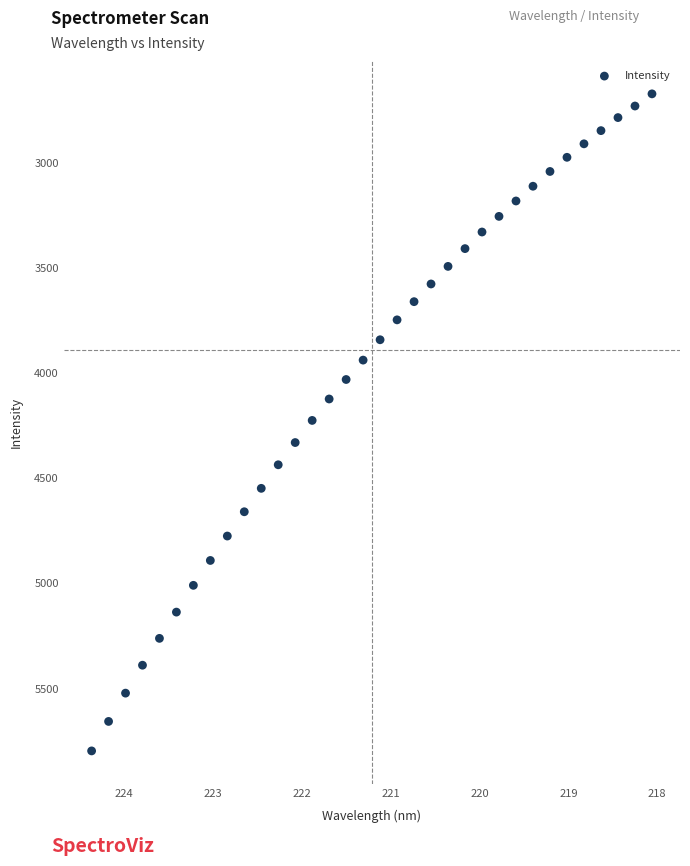

What is the range of X values (max minus min)?

6.3